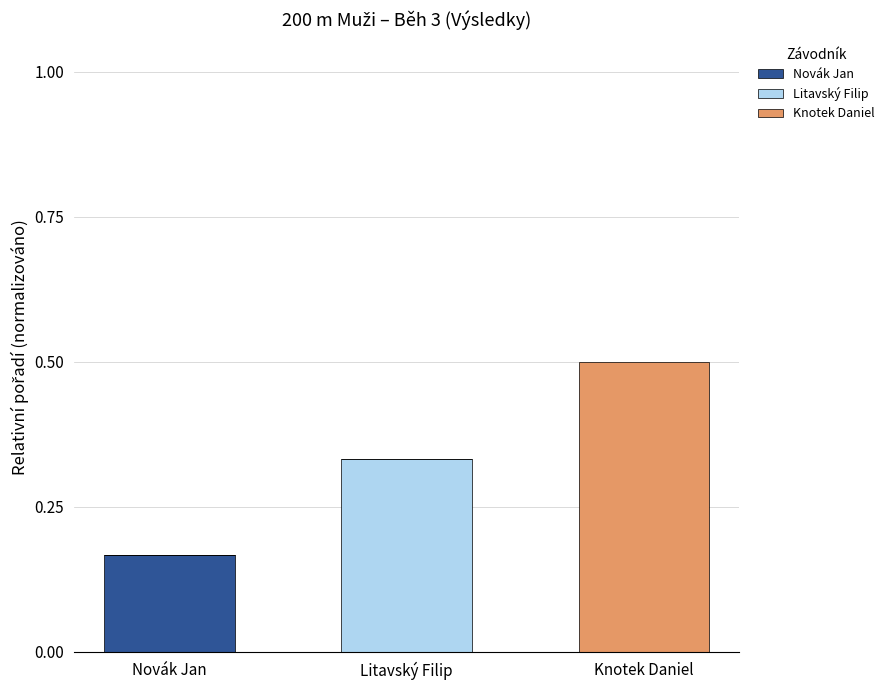

Is it true that Novák Jan equals 0.1 at Novák Jan?

False